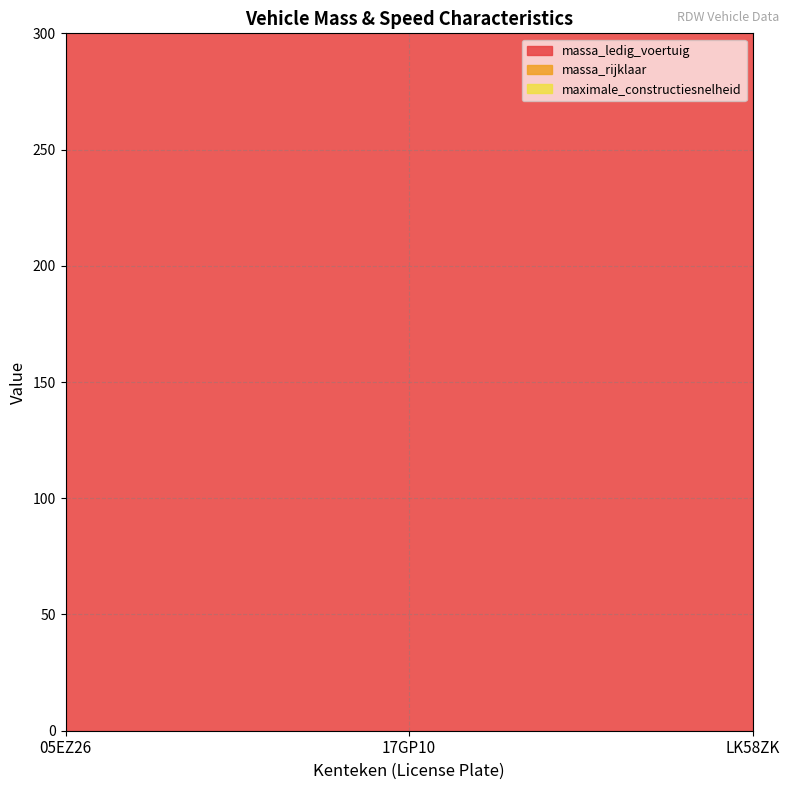

At which category is the sum across all series the highest?

05EZ26